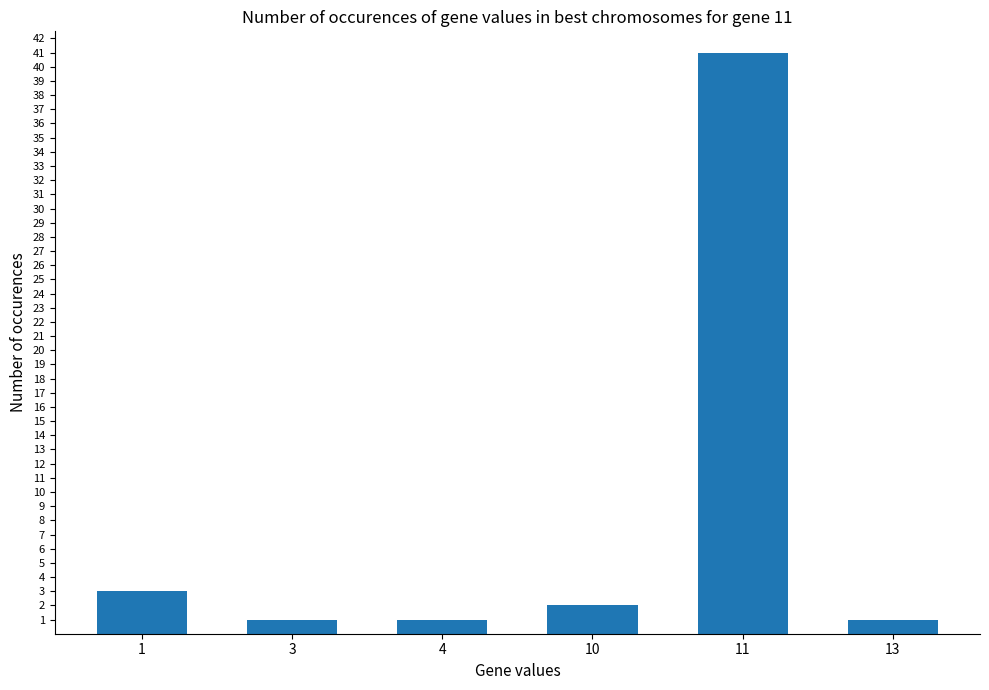

Between 10 and 4, which is larger?

10